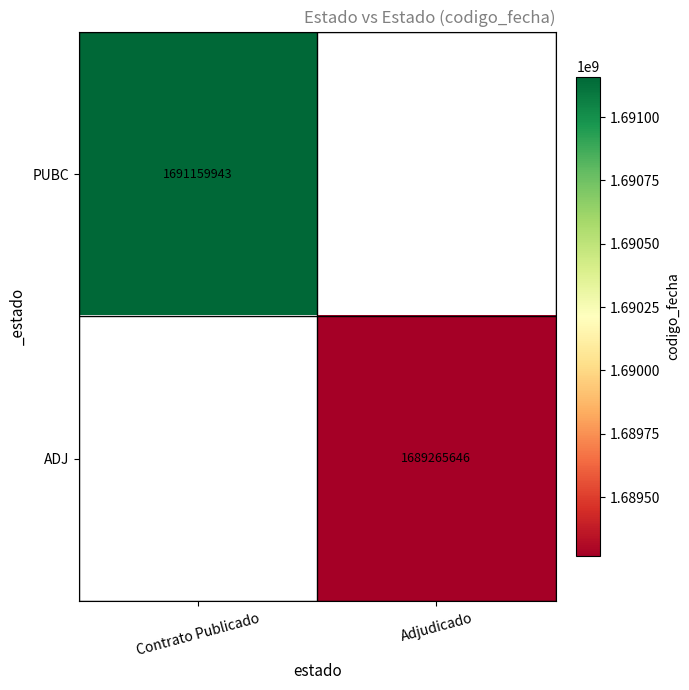

Is it true that PUBC equals 2804627649 at Contrato Publicado?

False